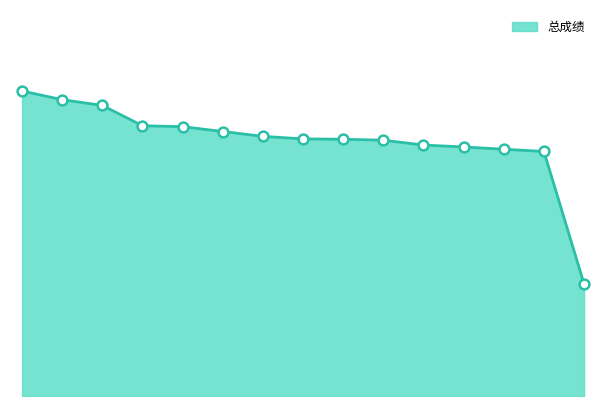

What is the ratio of the value at 靳小露 to the value at 张蕾?

1.2